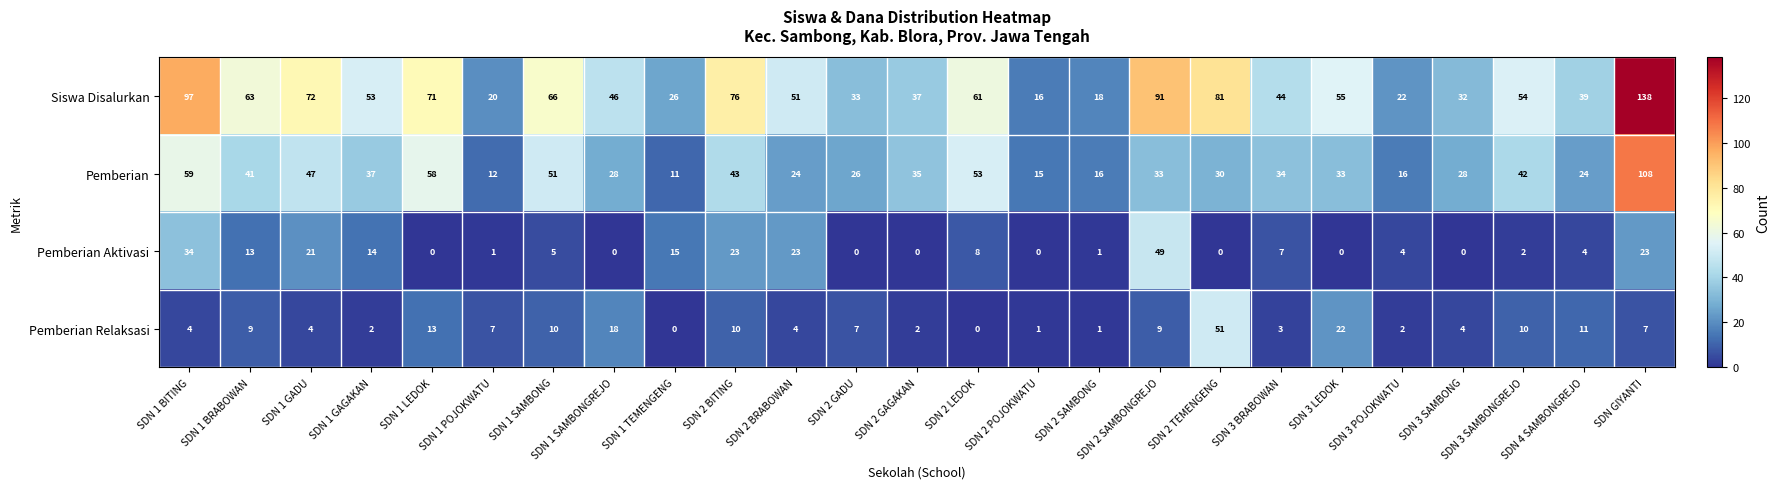

Is it true that Pemberian equals 27 at SDN 3 SAMBONGREJO?

False